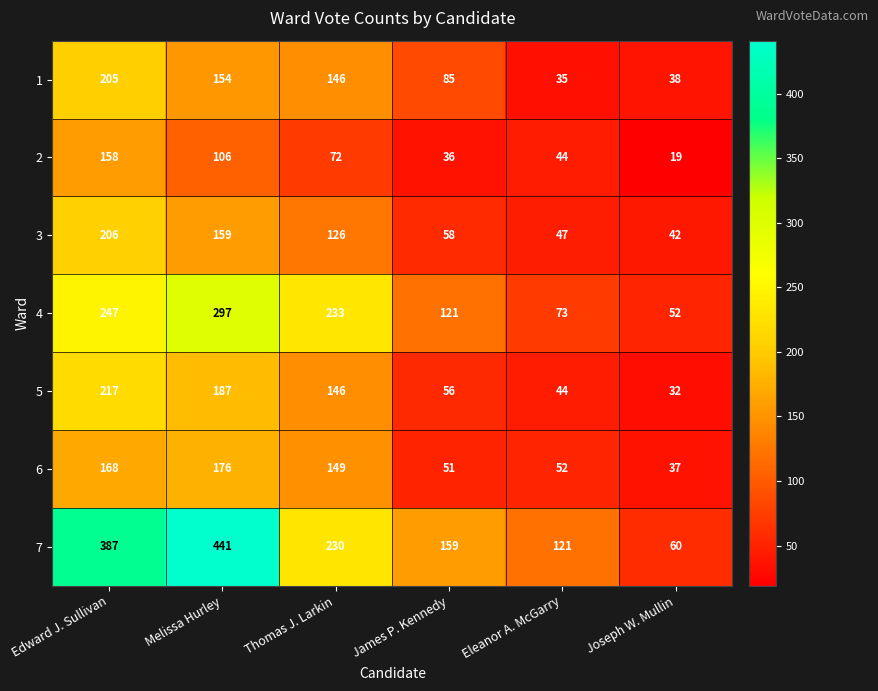

What is the spread (max minus min) of values at Edward J. Sullivan?

229